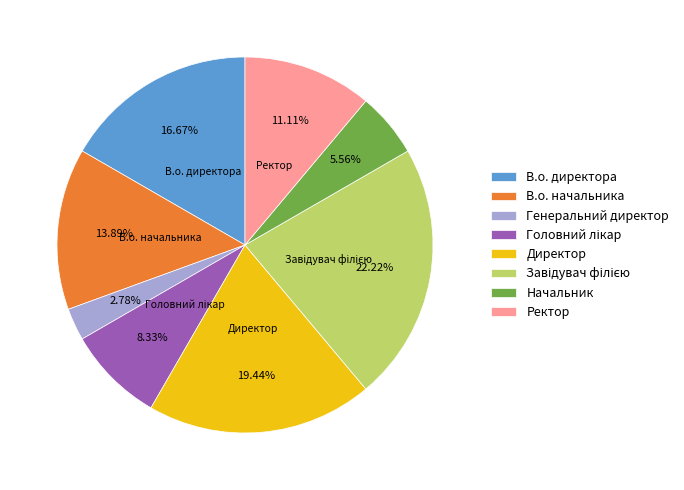

To the nearest percent, what is the difference between the Генеральний директор and Директор slice percentages?

17%